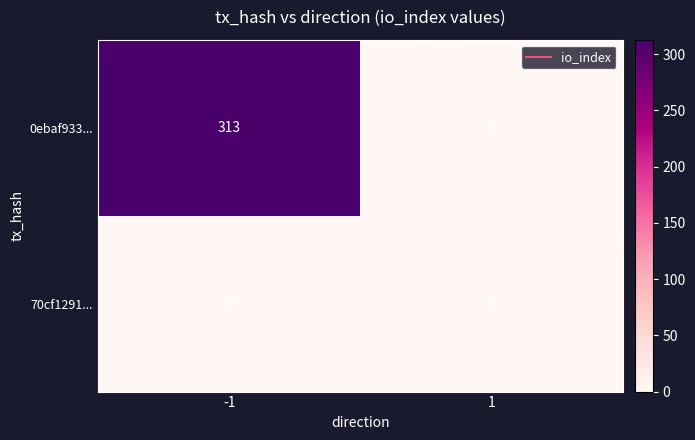

What is the difference between the maximum and minimum values in the 0ebaf933... series?

313